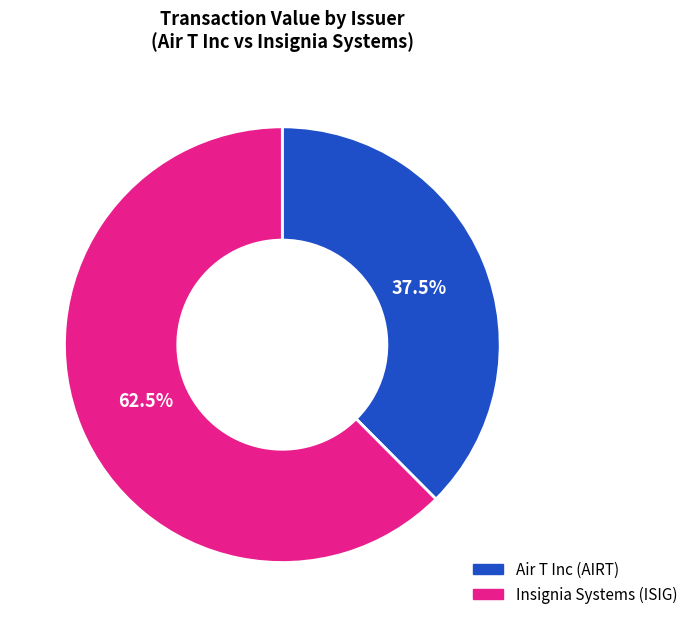

How many slices are in this pie chart?

2